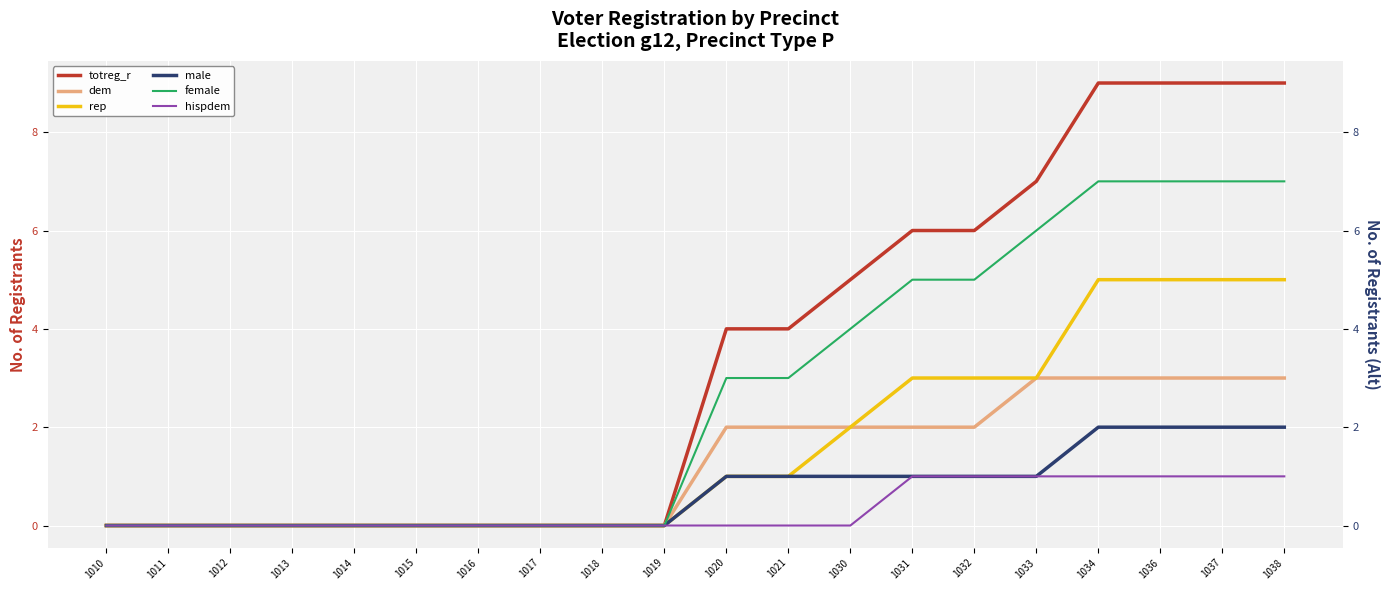

Between 1013 and 1017, which series saw the biggest shift?

totreg_r